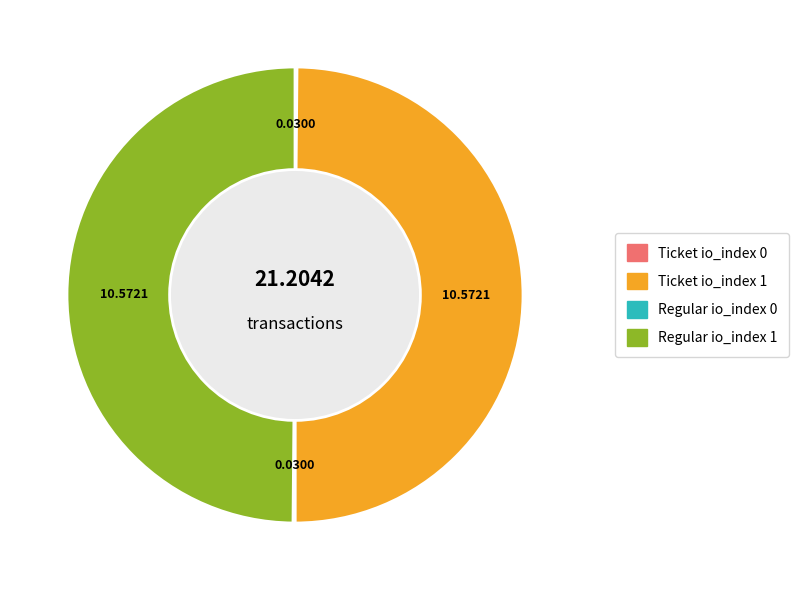

True or false: Ticket io_index 0 accounts for 1% of the total.

False